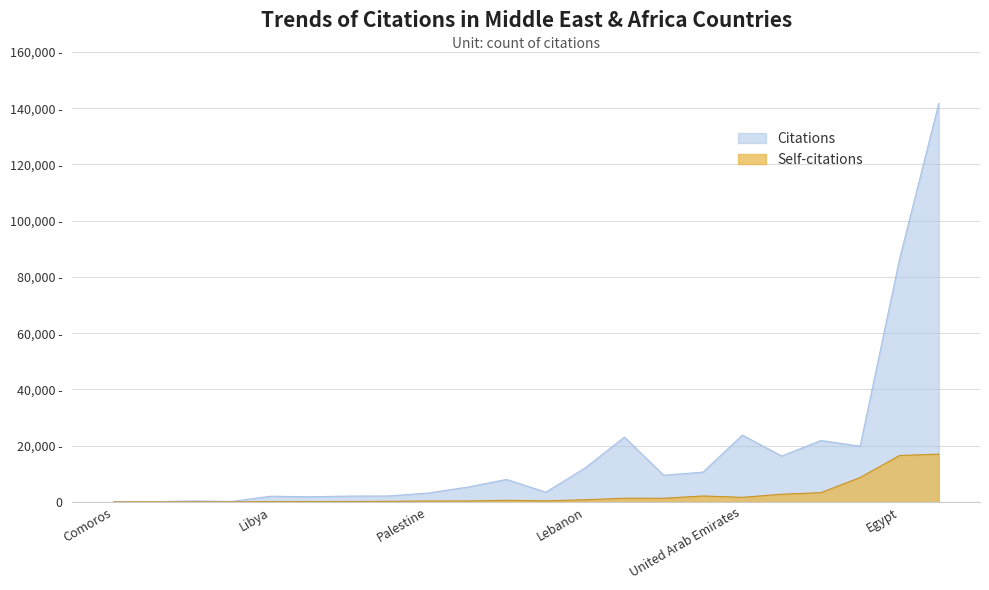

Does the chart display data point markers on the line(s)?

No